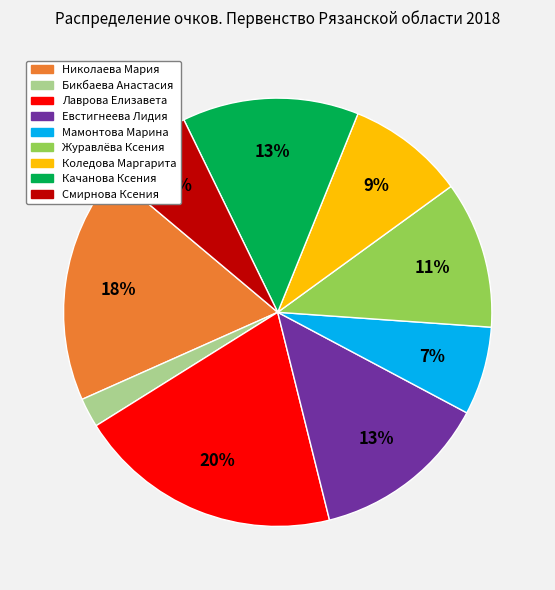

Approximately how many times larger is the value at Смирнова Ксения compared to Качанова Ксения?

0.5